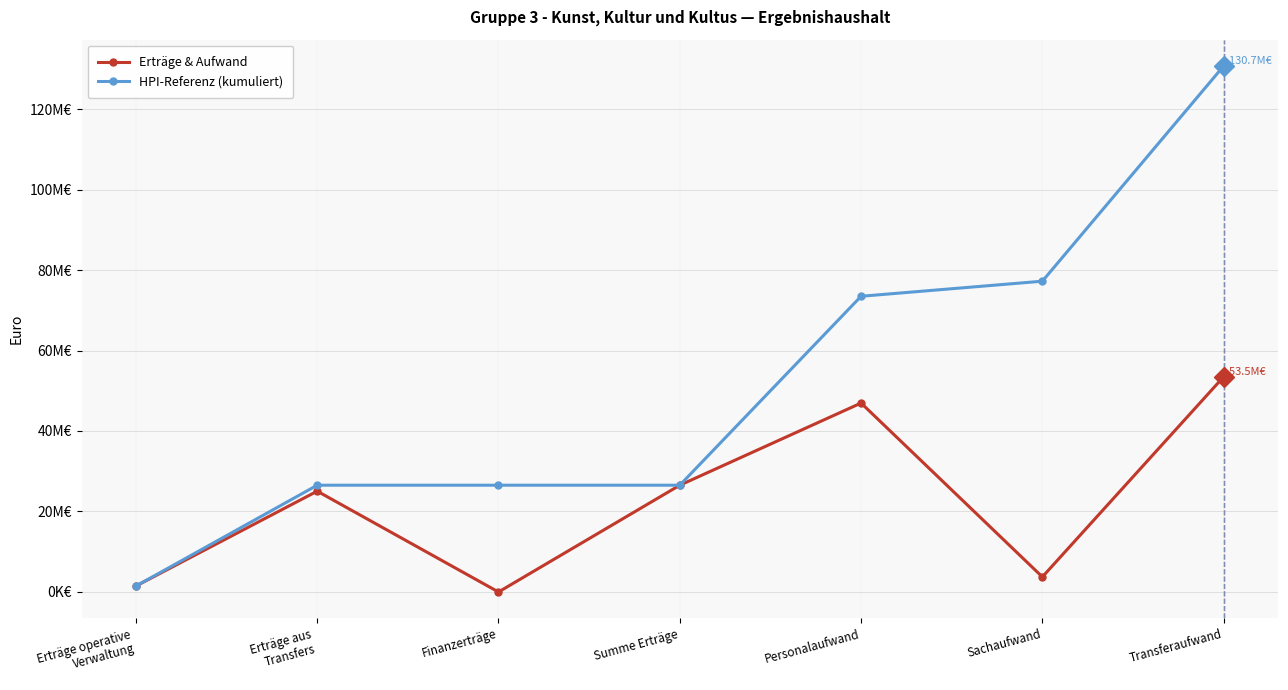

What are all the series names shown in the legend?

Erträge & Aufwand, HPI-Referenz (kumuliert)